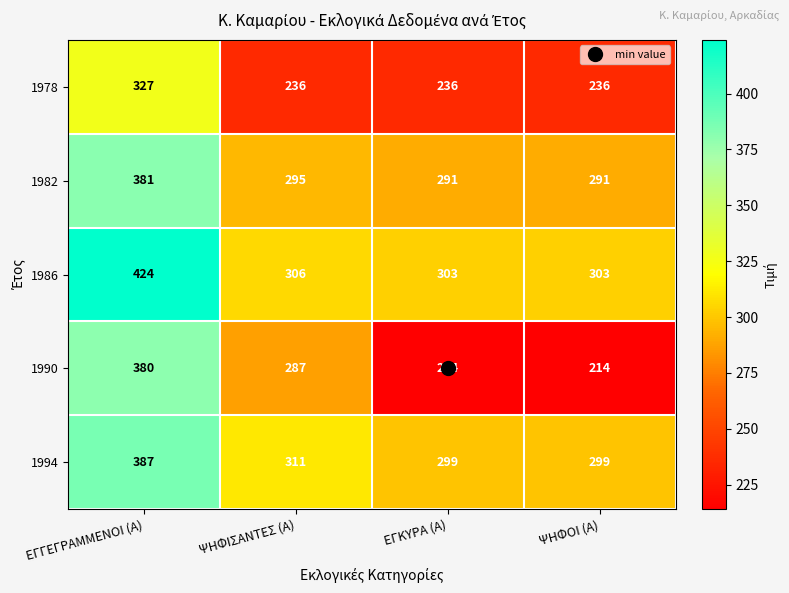

How many categories are shown in the chart?

4